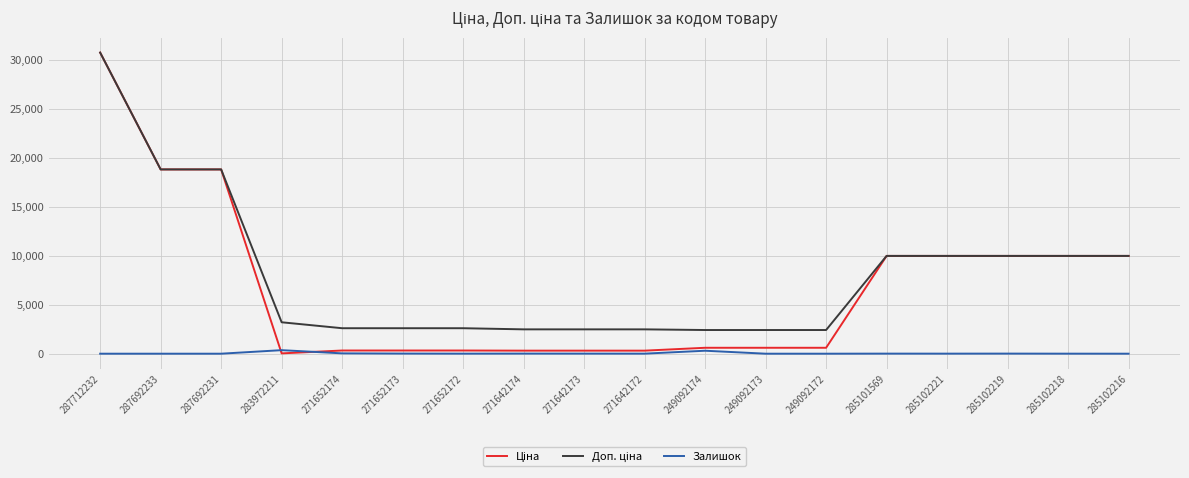

What is the label of the 6th point from the left?

271652173